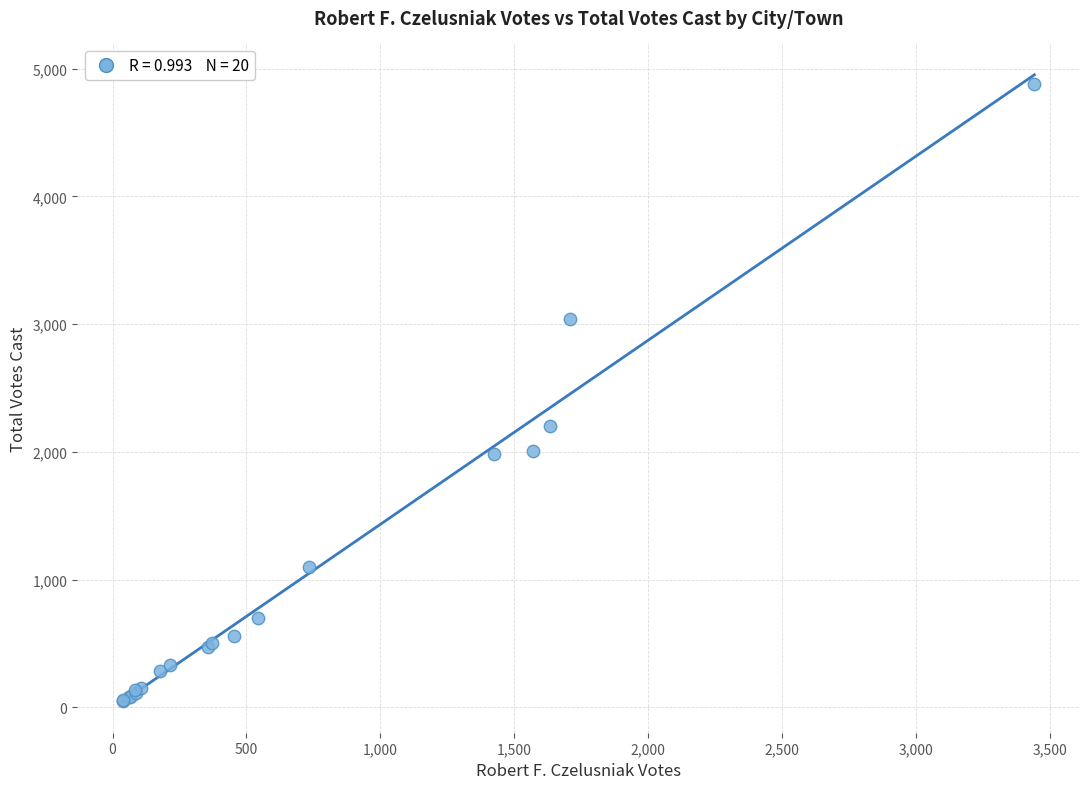

What Y value in the scatter plot is closest to 2465?

2200